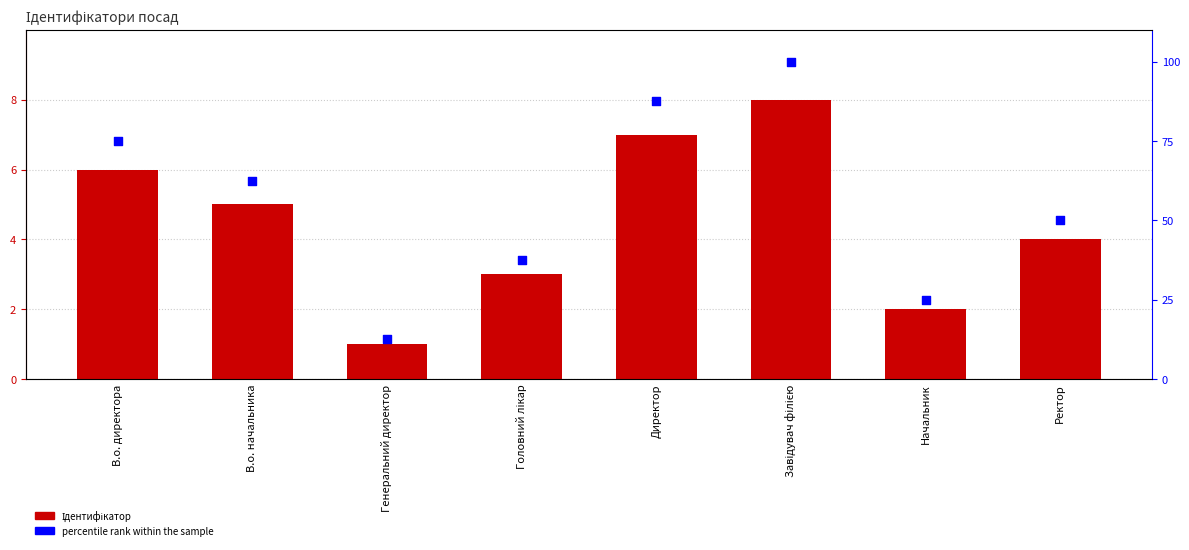

Is the value of percentile rank at Начальник greater than the value of Ідентифікатор at В.о. начальника?

Yes